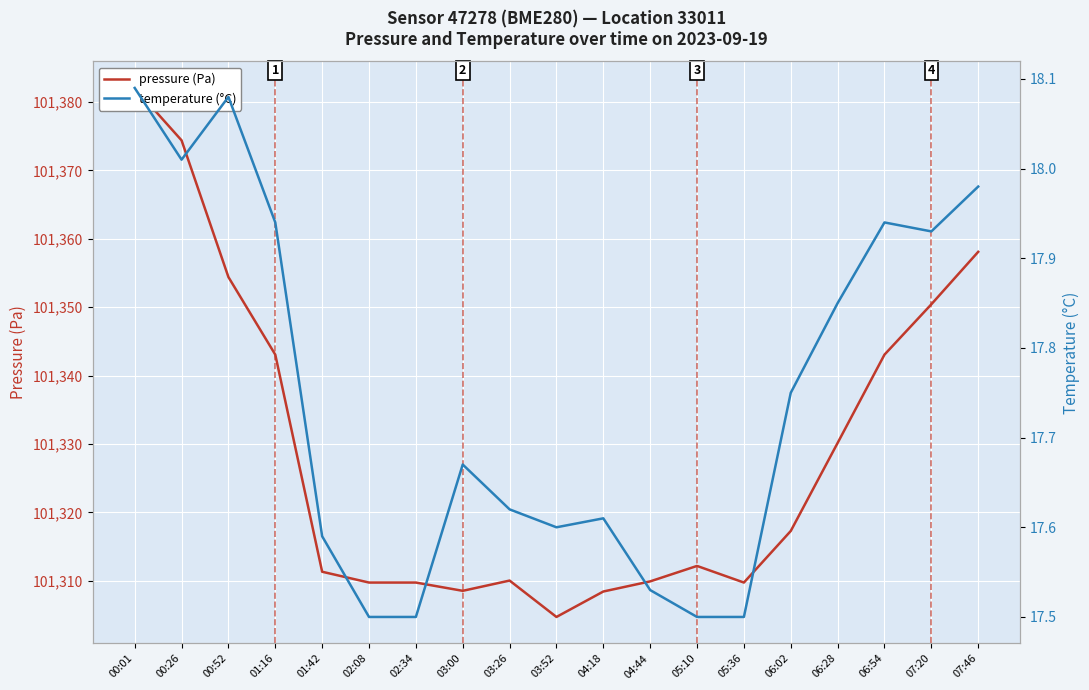

What is the difference between the maximum and minimum values in the temperature (°C) series?

0.6